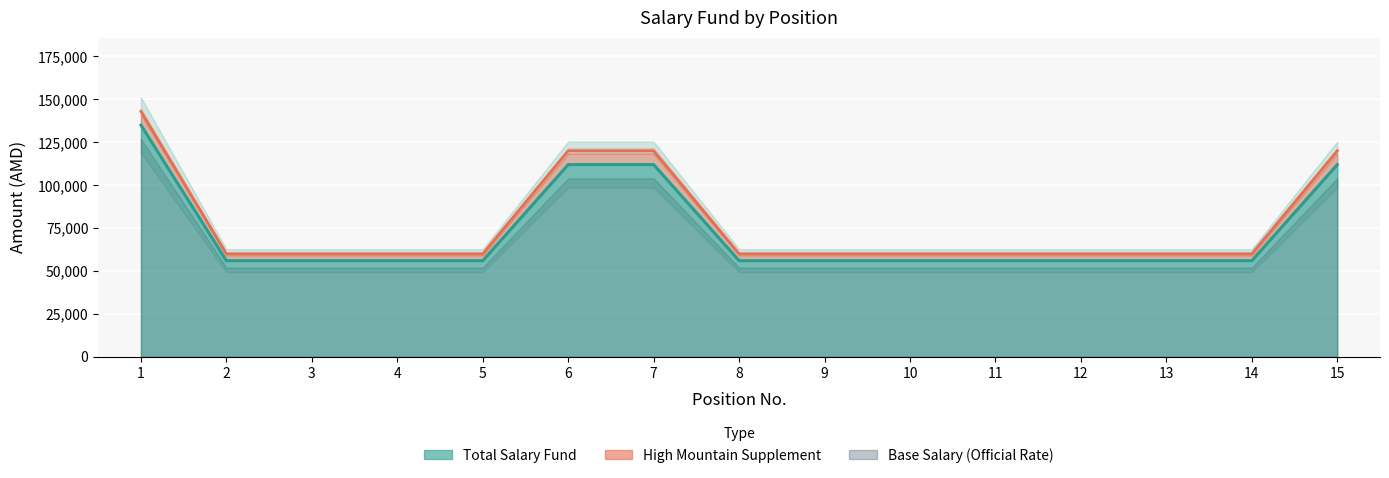

What is the sum of the Total Salary Fund values at 8 and 1?

191000